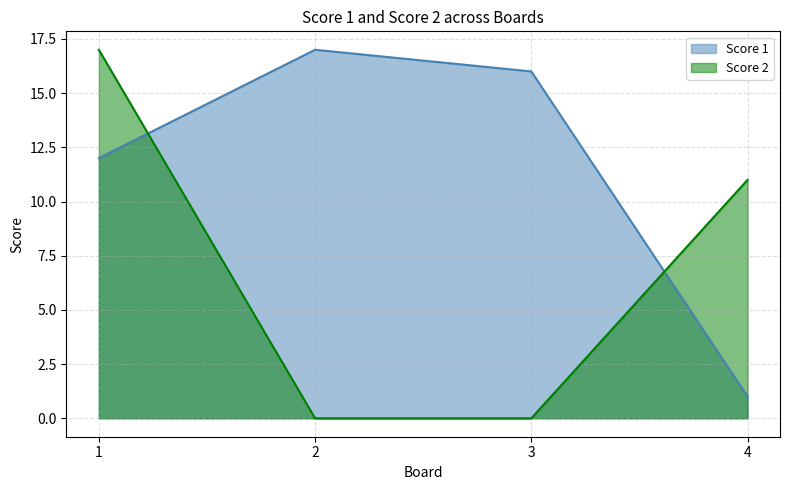

Which series has the widest spread of values?

Score 2